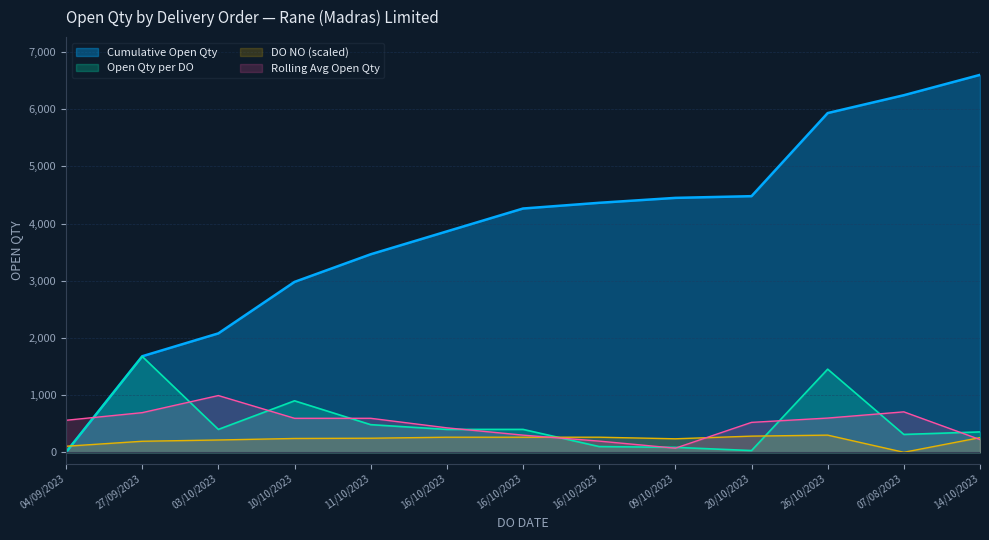

The chart shows a value of 214 at 11/10/2023. True or false?

False